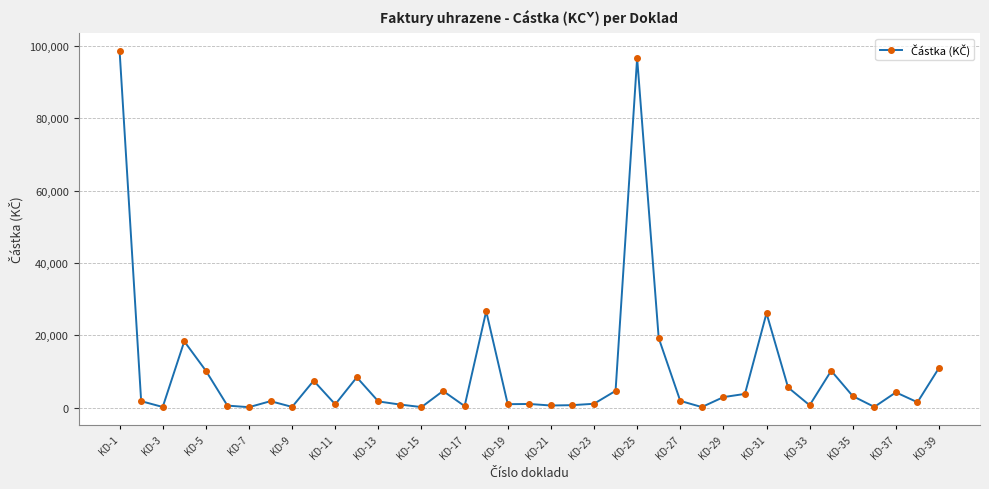

What is the average value?

9729.6